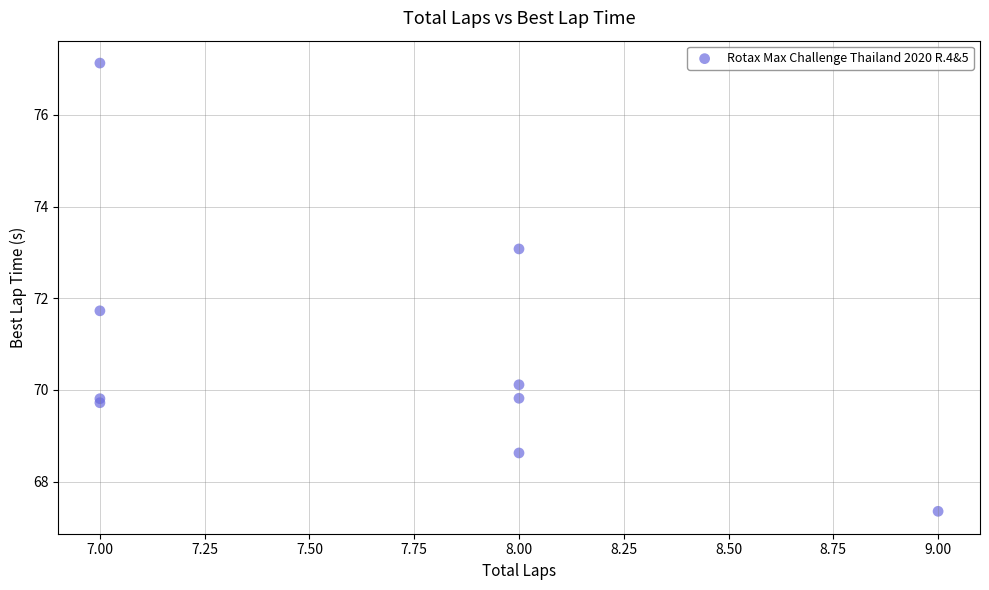

What Y value in the scatter plot is closest to 72?

71.7